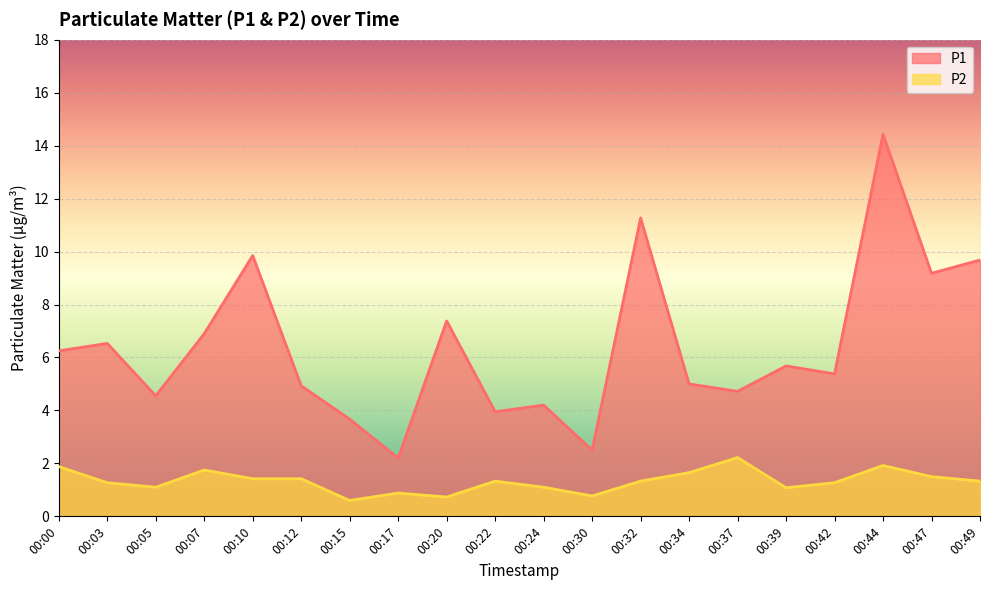

In P1, how many points are lower than both neighbors (excluding endpoints)?

7